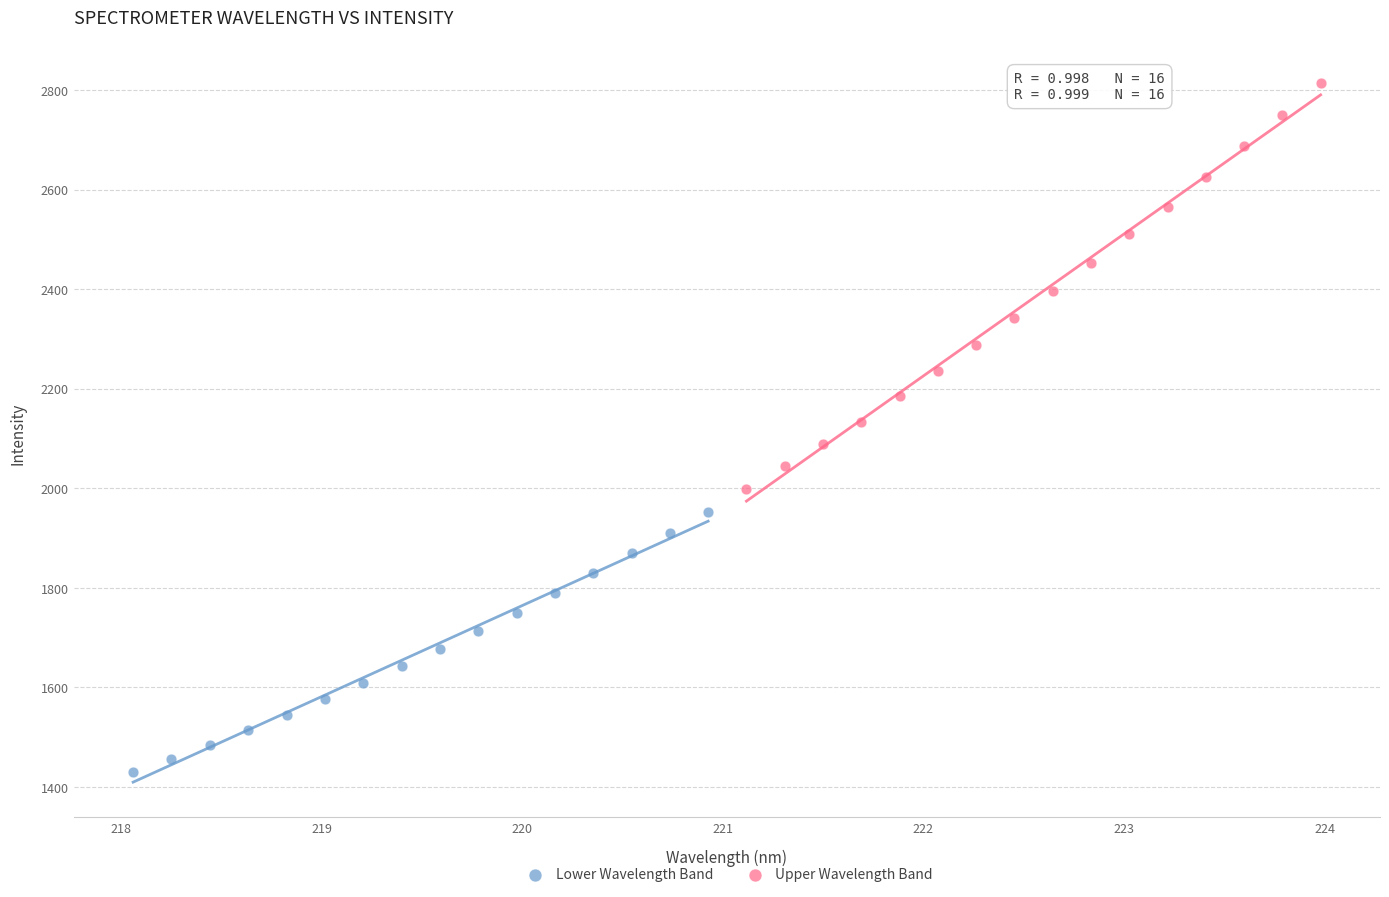

Which series reaches the minimum Y coordinate?

Lower Wavelength Band